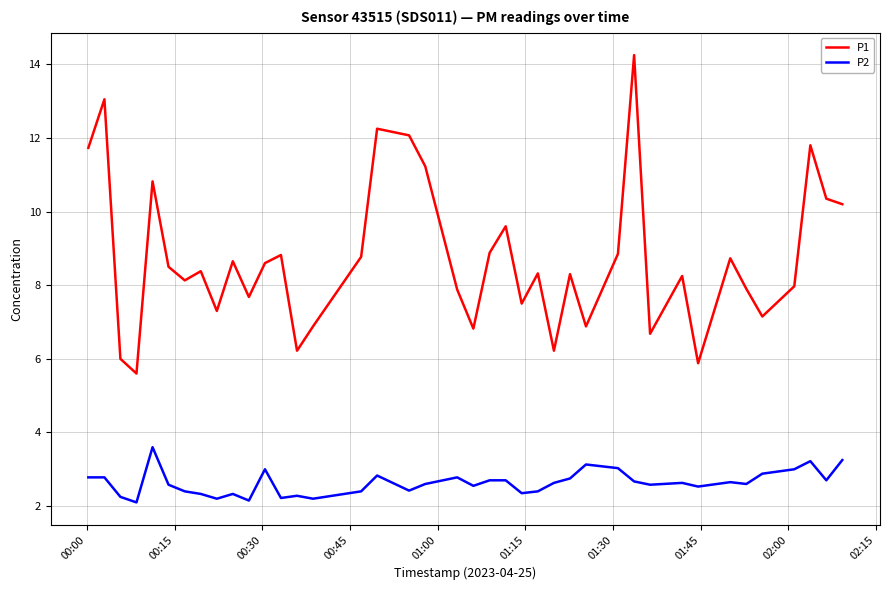

True or false: P2 has more than 2 points higher than both neighbors.

True